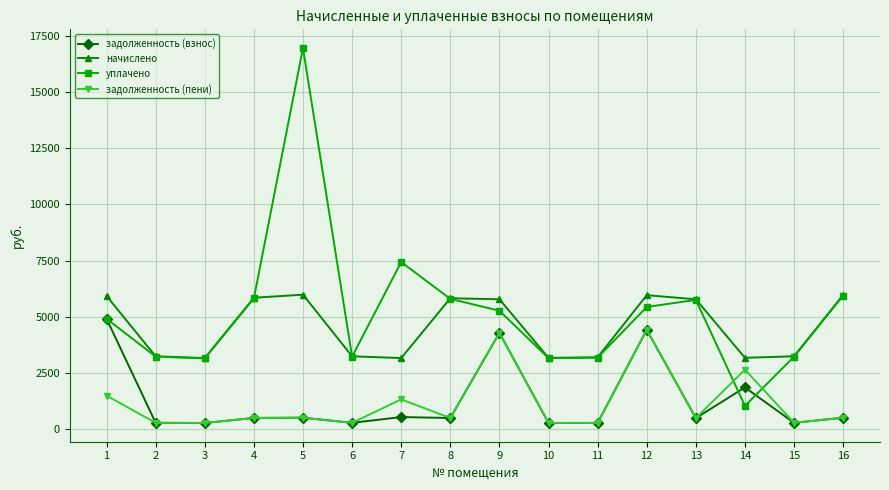

Is the value of уплачено at 11 greater than the value of задолженность (взнос) at 12?

No